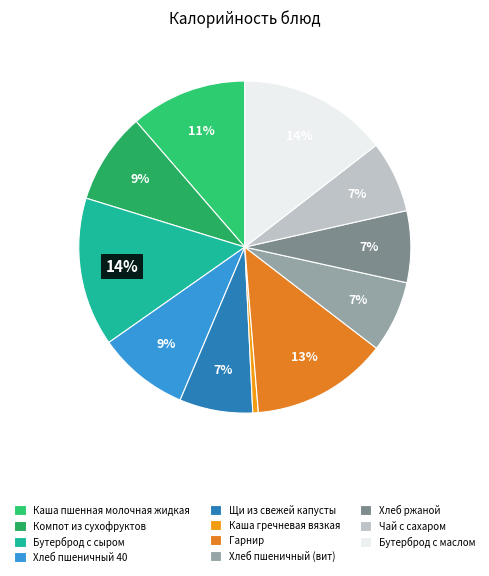

To the nearest percent, what is the combined percentage of Хлеб ржаной and Чай с сахаром?

14%